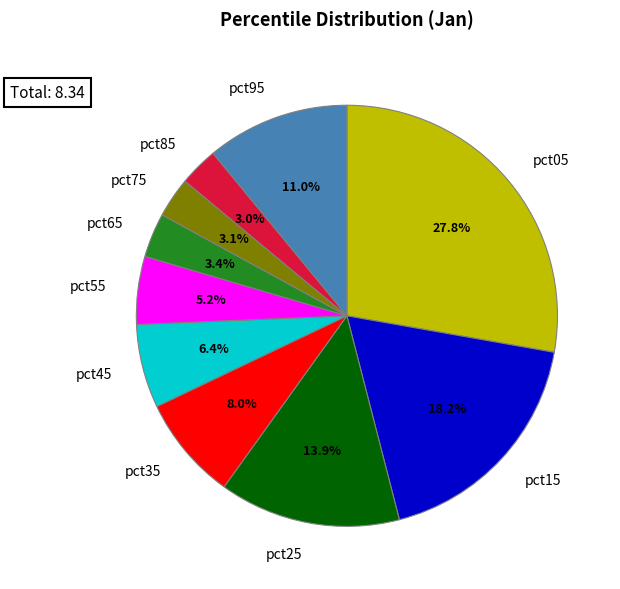

To the nearest percent, what portion does pct25 represent?

14%